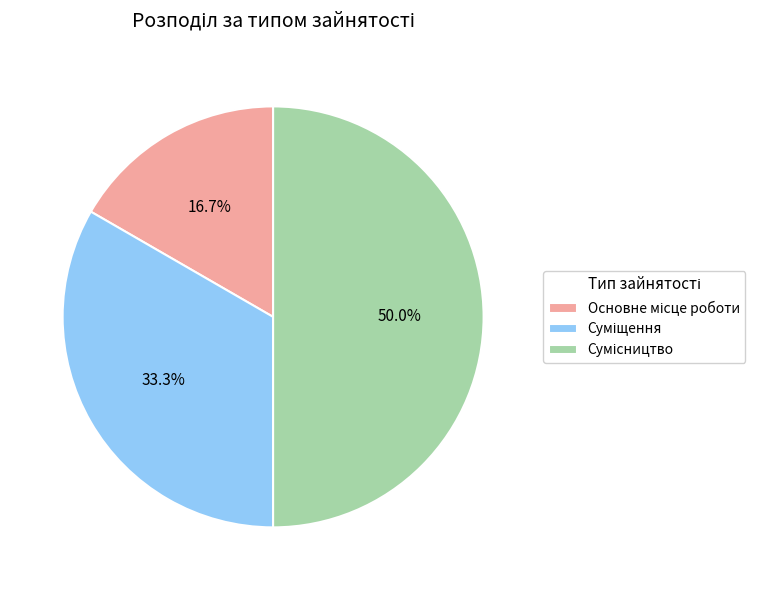

How many slices are in this pie chart?

3